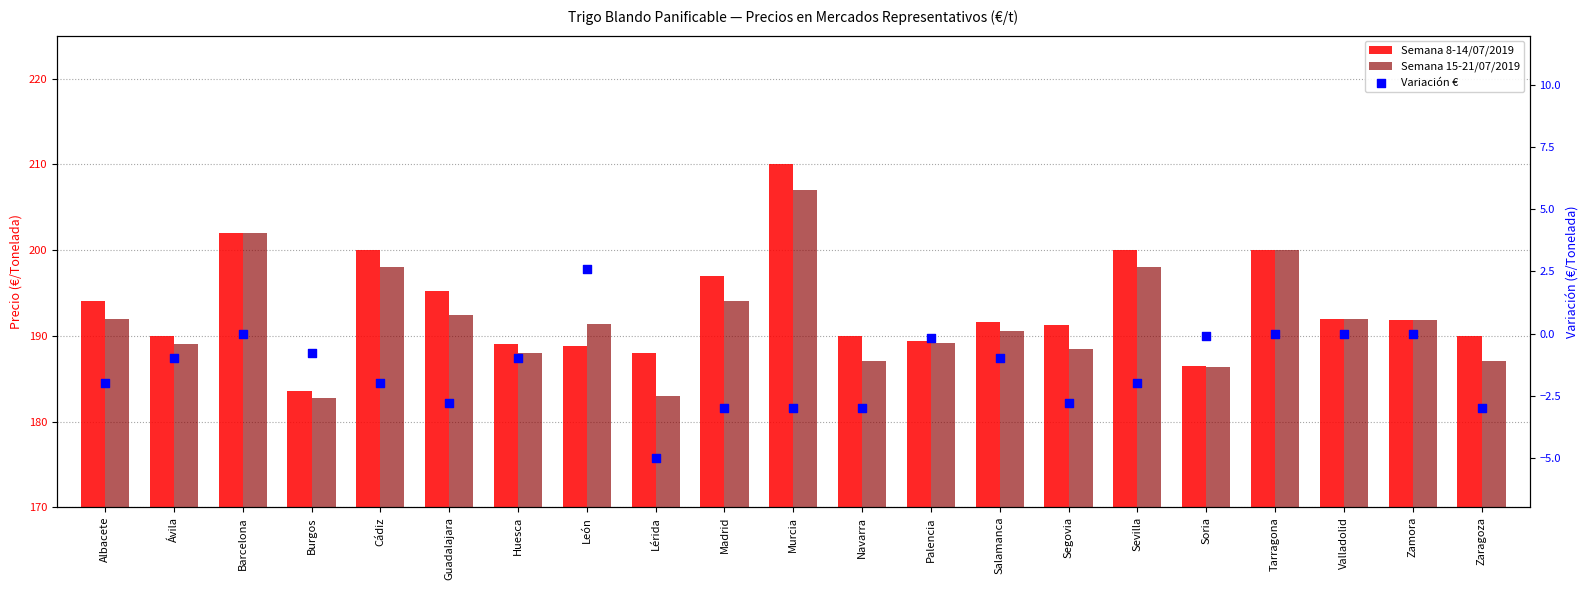

At which category is the sum across all series the highest?

Murcia